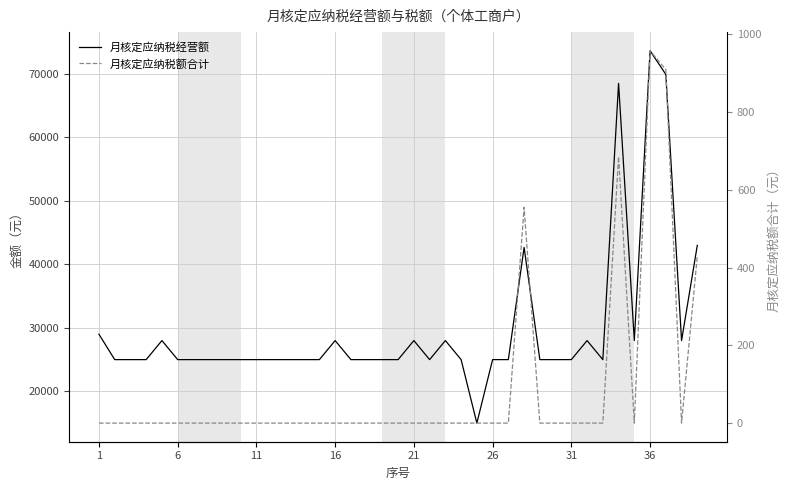

The value of 月核定应纳税额合计 at 6 is 601.1. True or false?

False